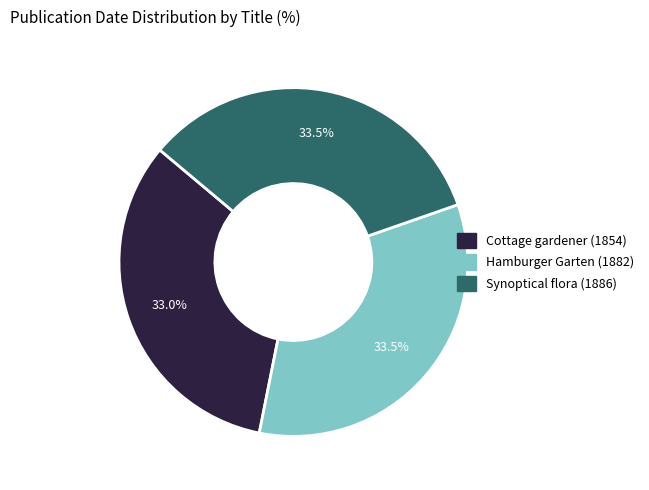

Is there a majority slice in this chart?

No